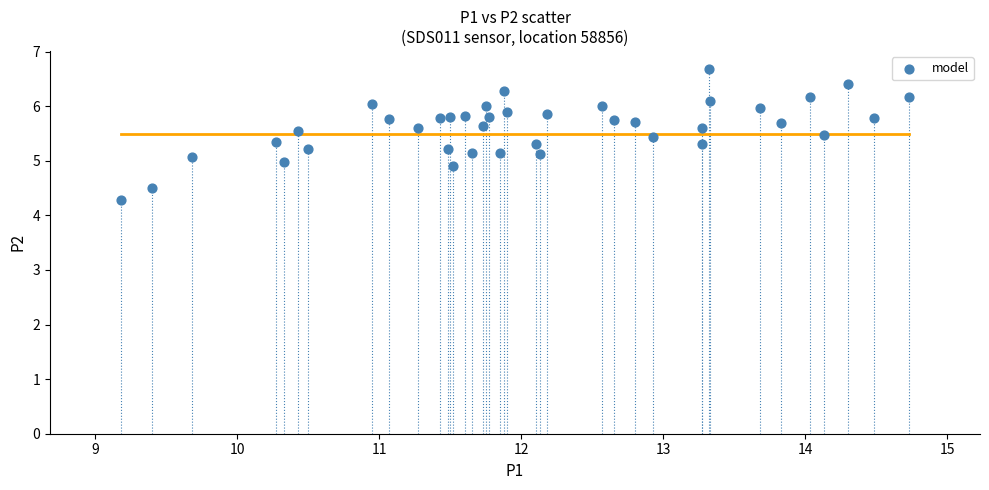

What is the range of Y values (max minus min)?

2.4